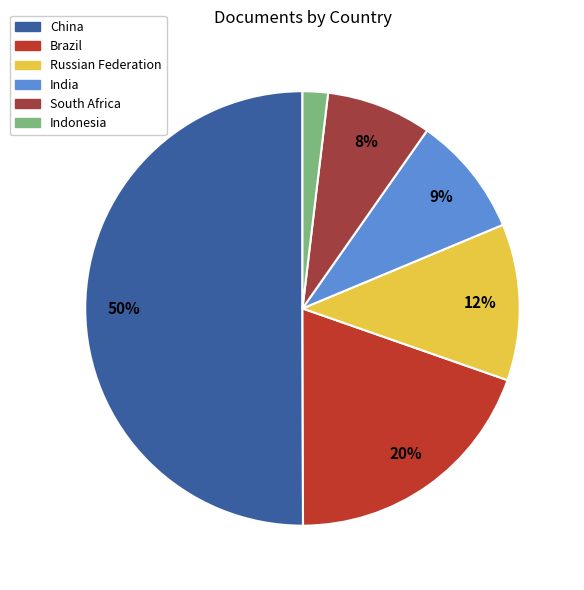

What is the smallest slice in the pie chart?

Indonesia